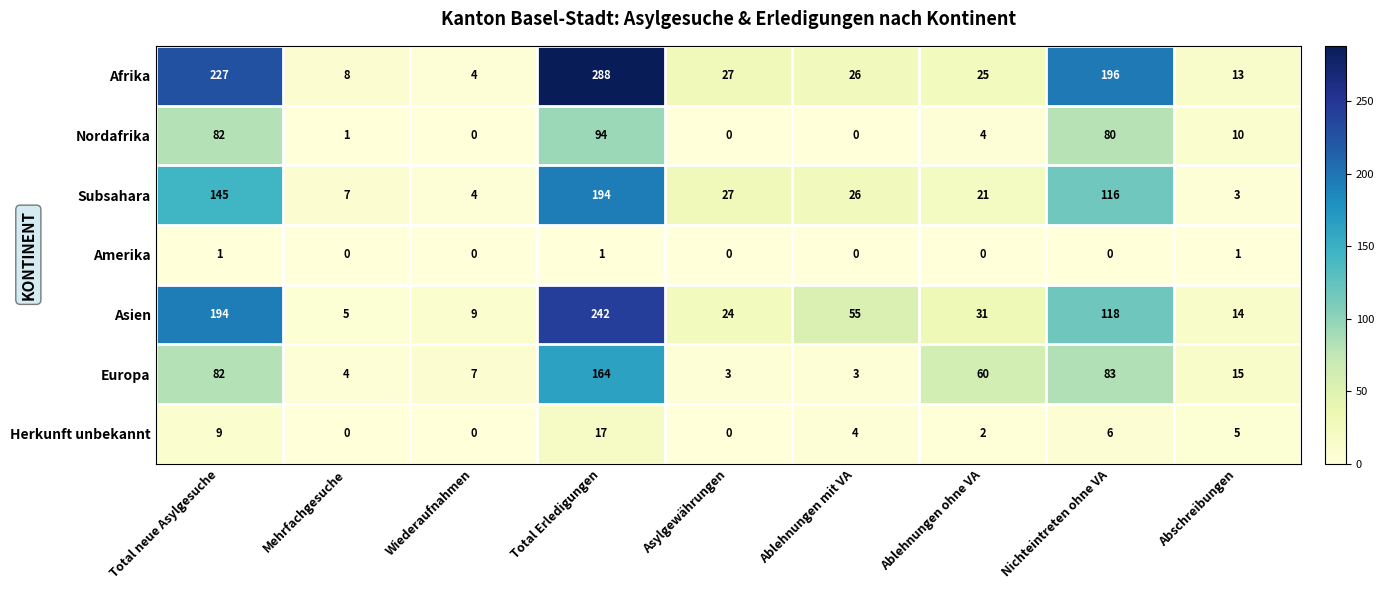

At how many categories does at least one series exceed 243?

1